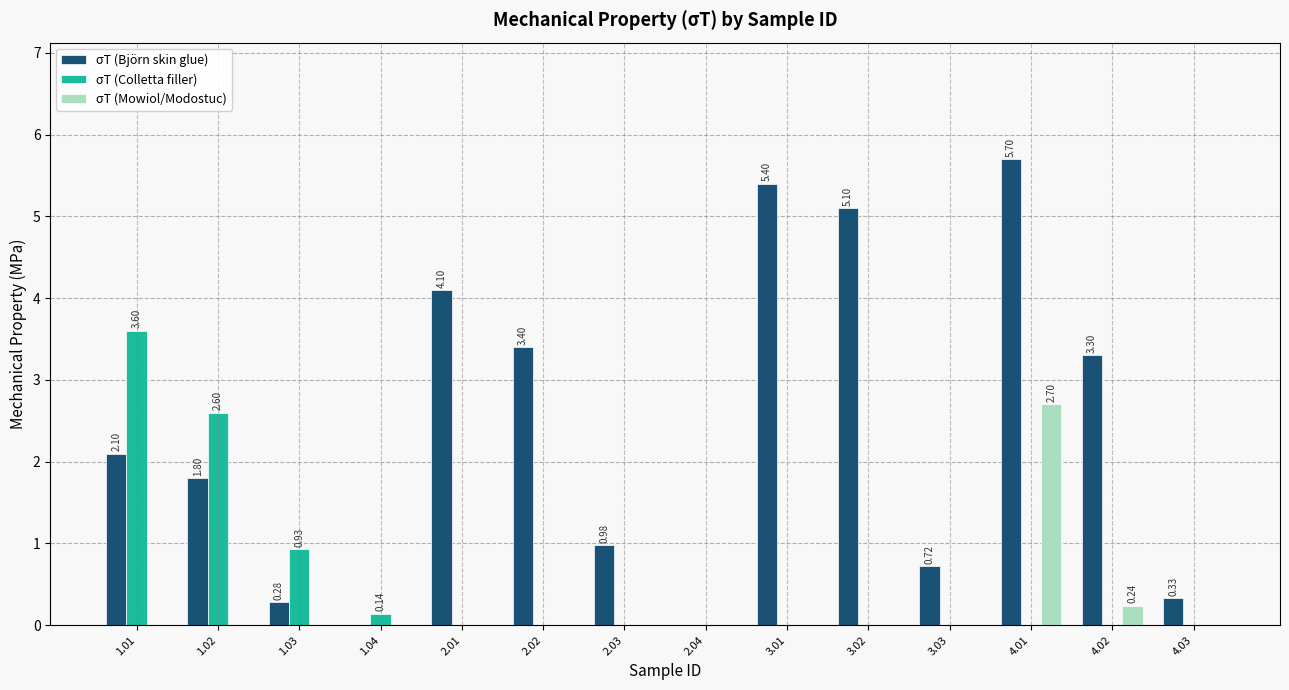

Is the value of σT (Mowiol/Modostuc) at 3.01 greater than the value of σT (Colletta filler) at 1.01?

No